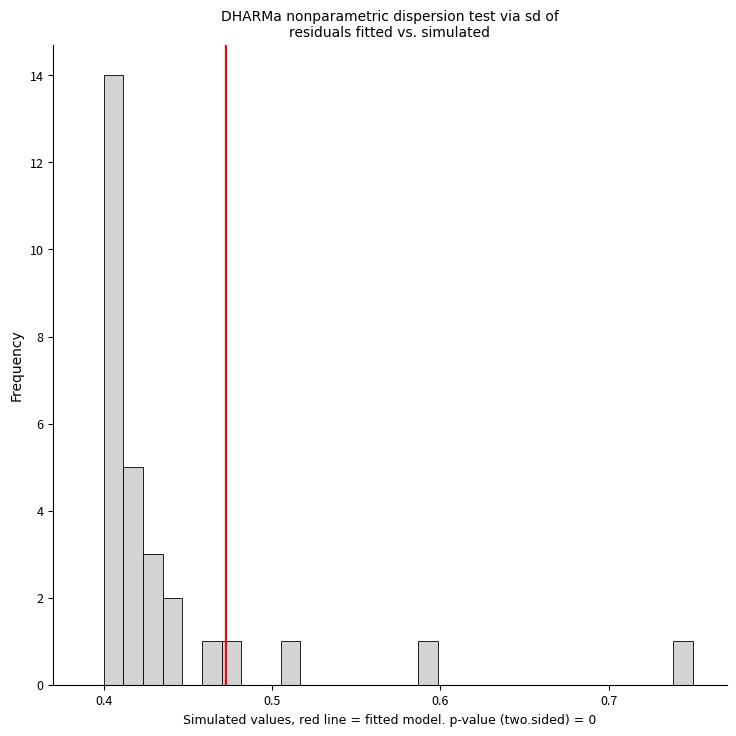

Around what value on the x-axis is the tallest bar? Give the approximate position of its centre, as read against the axis.

0.41